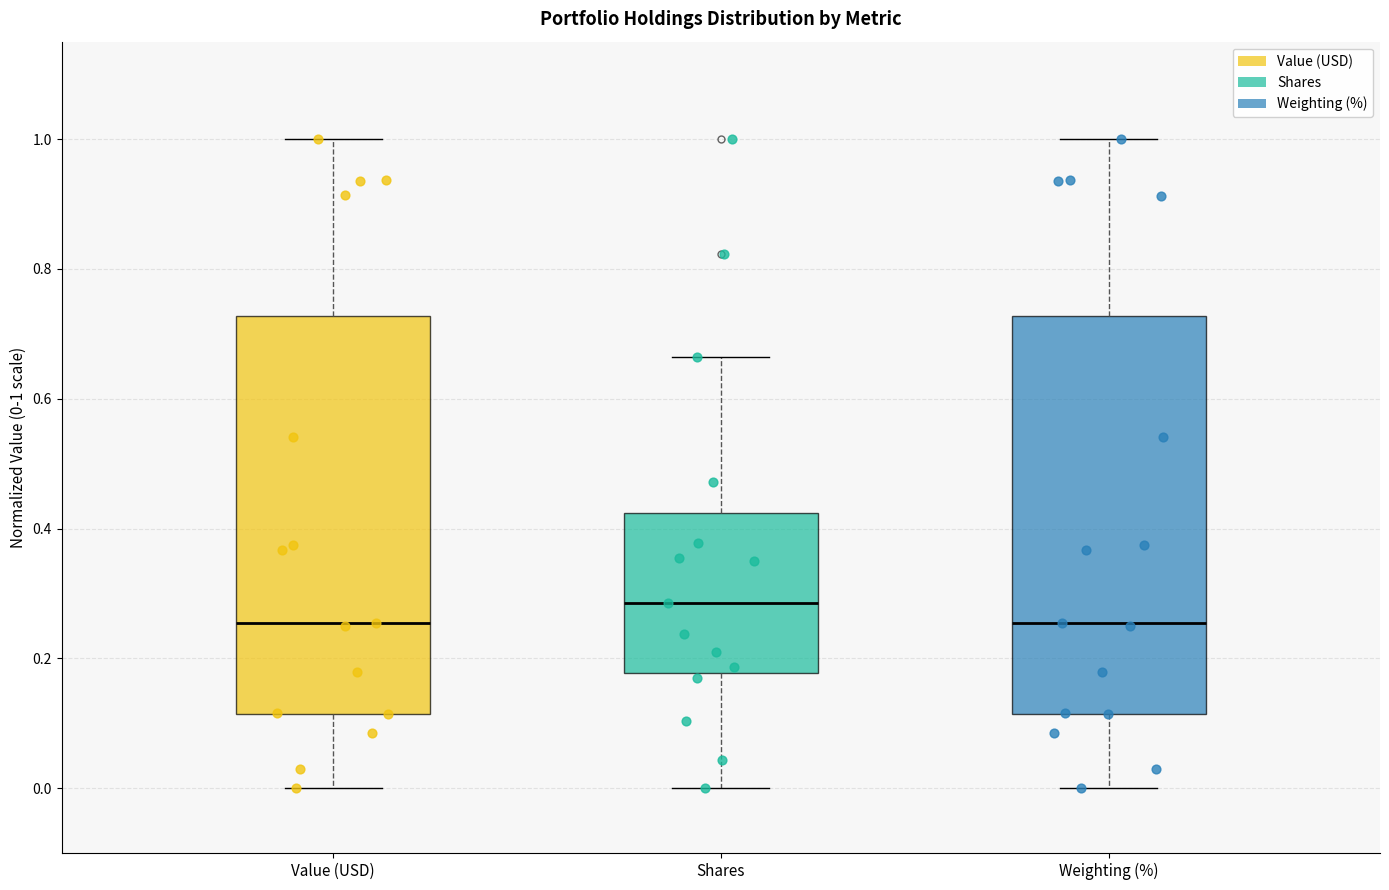

Reading left to right, read every box against the y-axis: the position of its median line, the range the box covers, and the ends of its whiskers. The values are not printed on the chart, so give them approximately, as read against the axis.

Value (USD): median 0.26, box 0.12 to 0.72, whiskers 0.00 to 1.00
Shares: median 0.28, box 0.18 to 0.42, whiskers 0.00 to 0.66
Weighting (%): median 0.26, box 0.12 to 0.72, whiskers 0.00 to 1.00